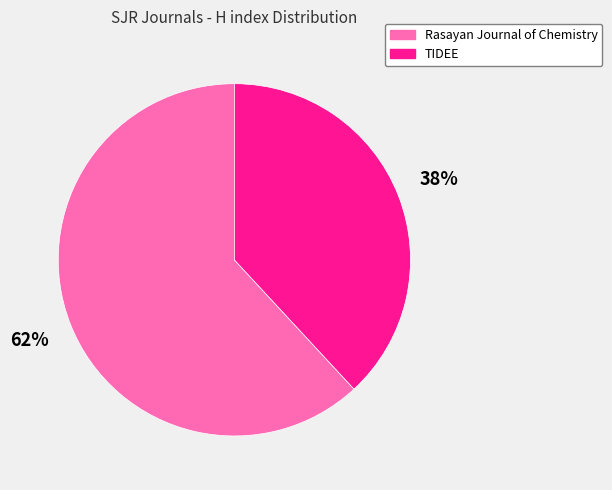

Which slice is the largest?

Rasayan Journal of Chemistry